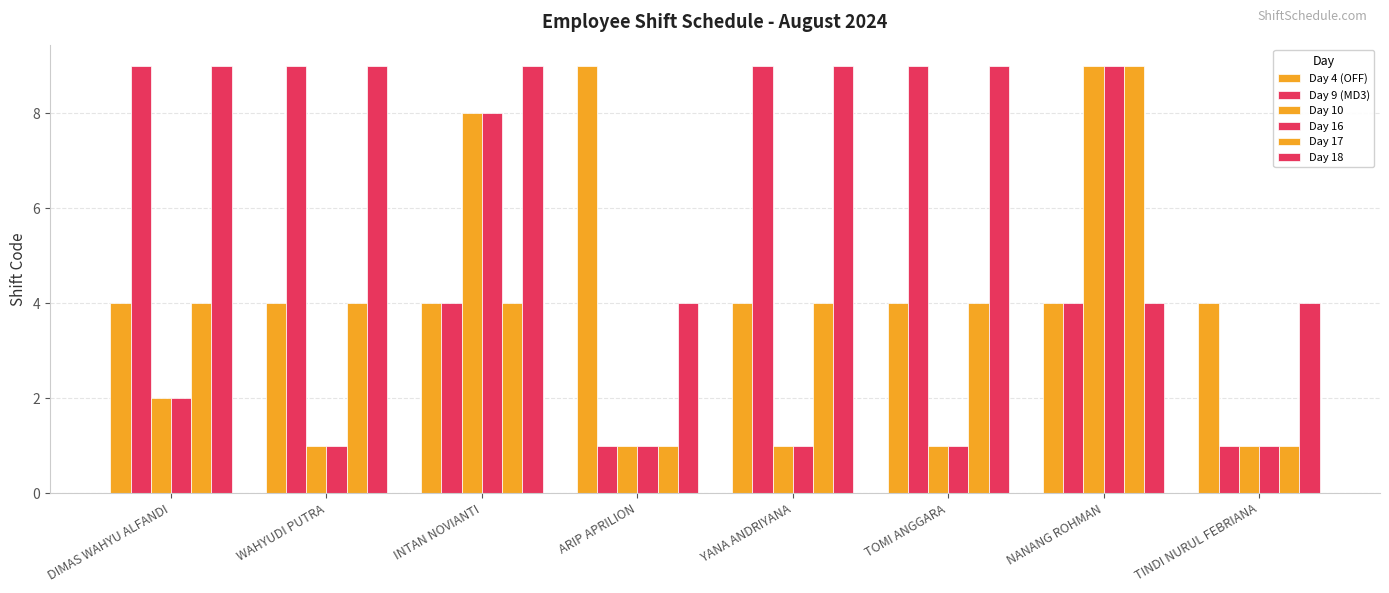

What is the minimum value shown in the chart?

1